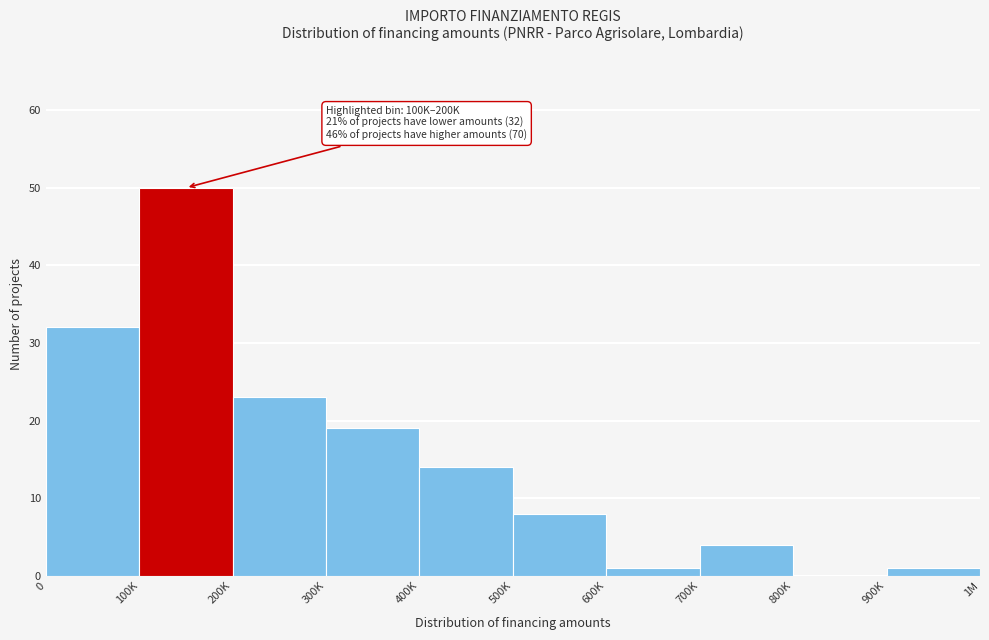

Reading left to right, extract all data points from this chart.

0=32	100K=50	200K=23	300K=19	400K=14	500K=8	600K=1	700K=4	800K=0	900K=1